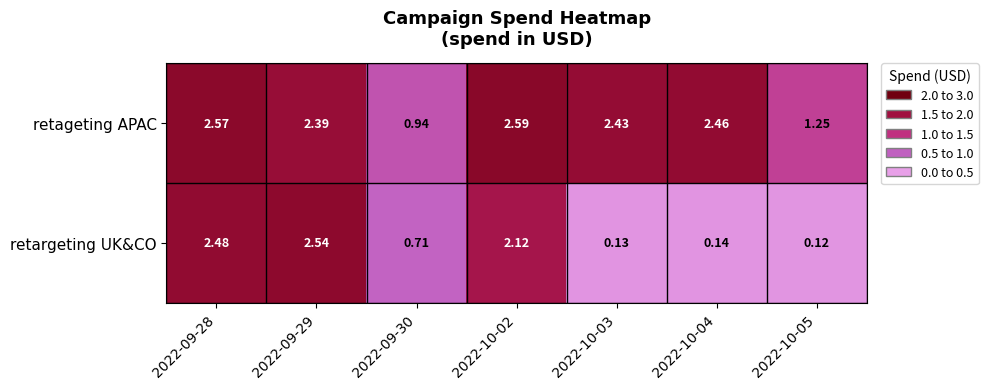

Rank the series by their average value, from highest to lowest.

retageting APAC, retargeting UK&CO